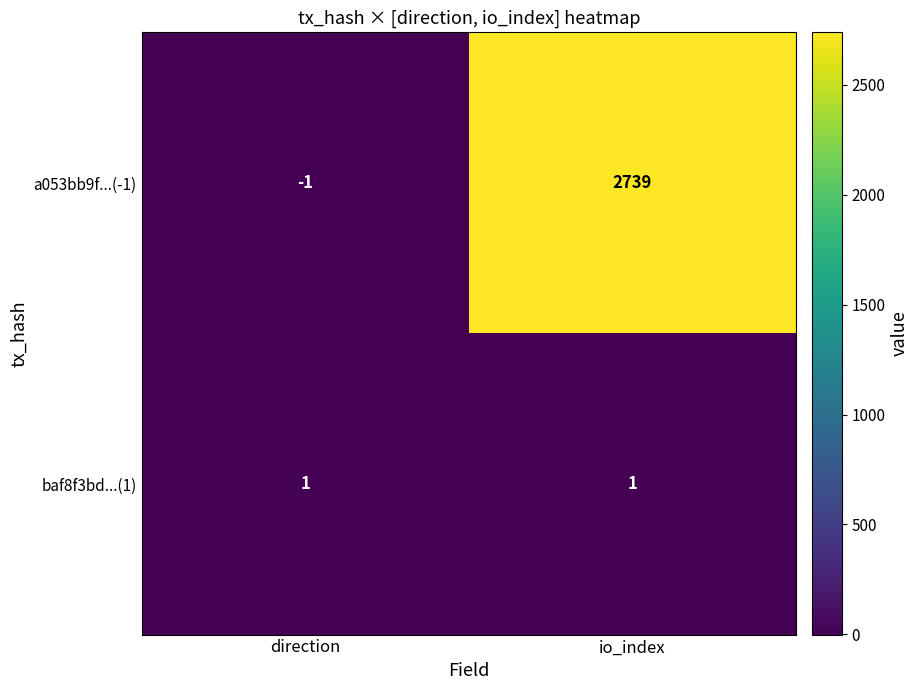

At io_index, list the series in order from largest to smallest.

a053bb9f...(-1), baf8f3bd...(1)